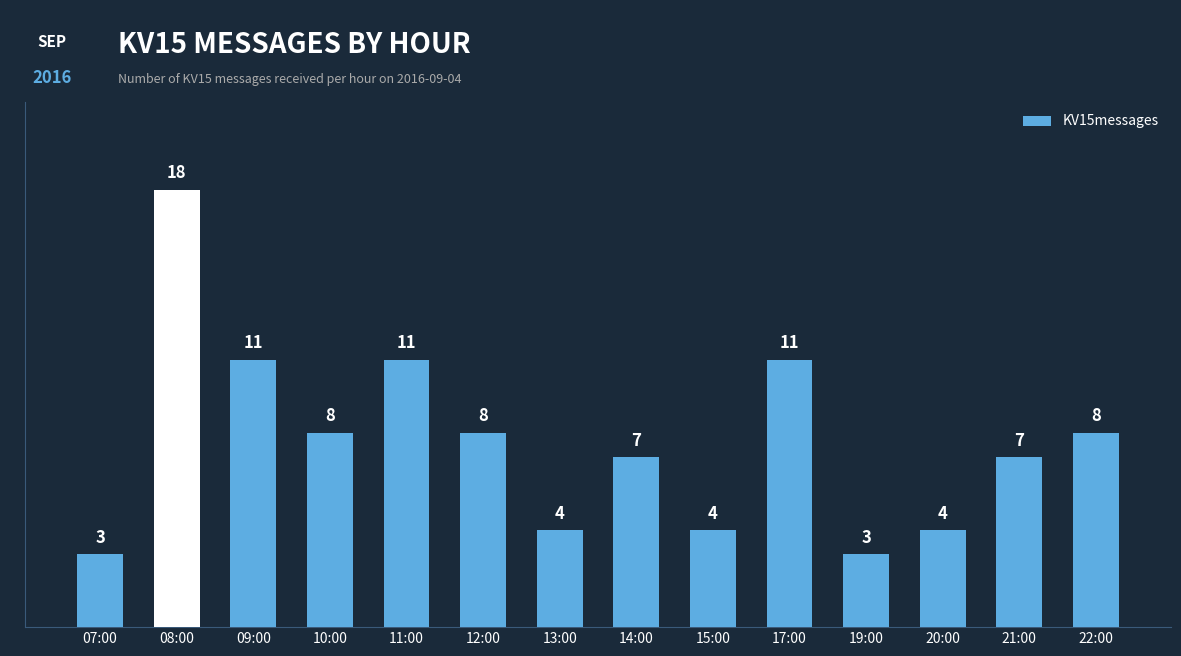

Which label corresponds to the largest value in the chart?

08:00